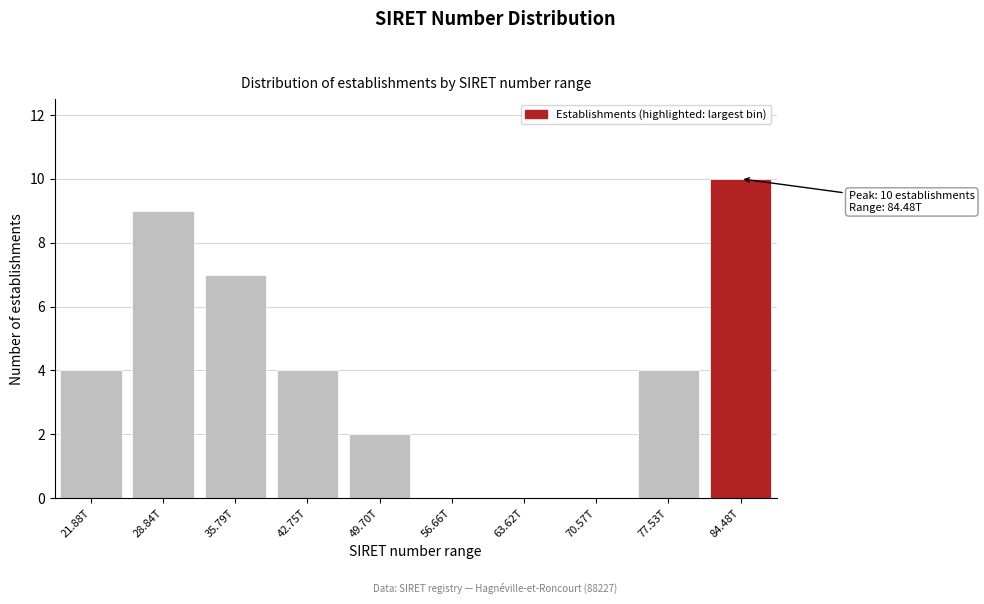

Reading left to right, transcribe all the data shown in this chart.

21.88T=4	28.84T=9	35.79T=7	42.75T=4	49.70T=2	56.66T=0	63.62T=0	70.57T=0	77.53T=4	84.48T=10